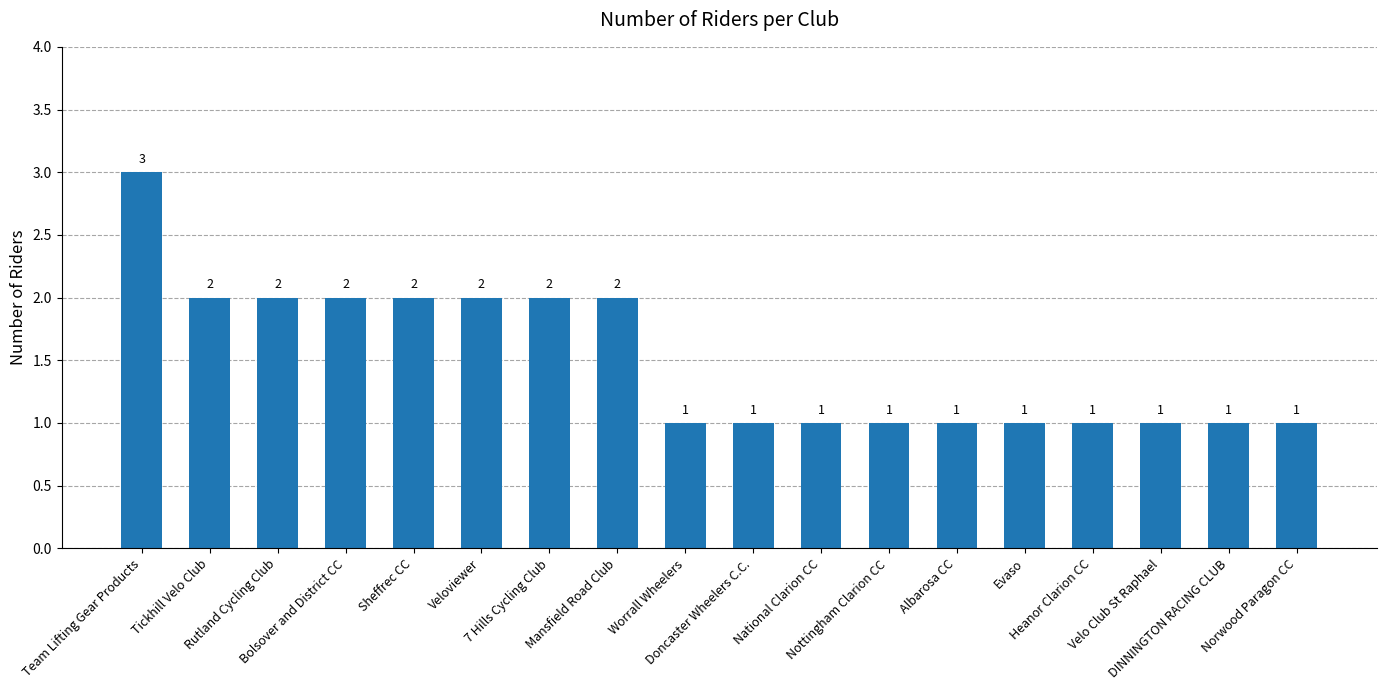

Reading left to right, transcribe all the data shown in this chart.

3	2	2	2	2	2	2	2	1	1	1	1	1	1	1	1	1	1